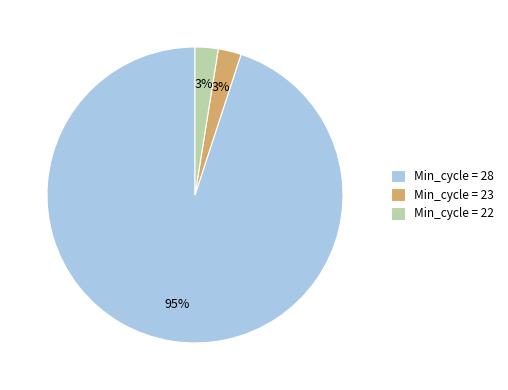

What is the ratio of the value at Min_cycle = 22 to the value at Min_cycle = 23?

1.0